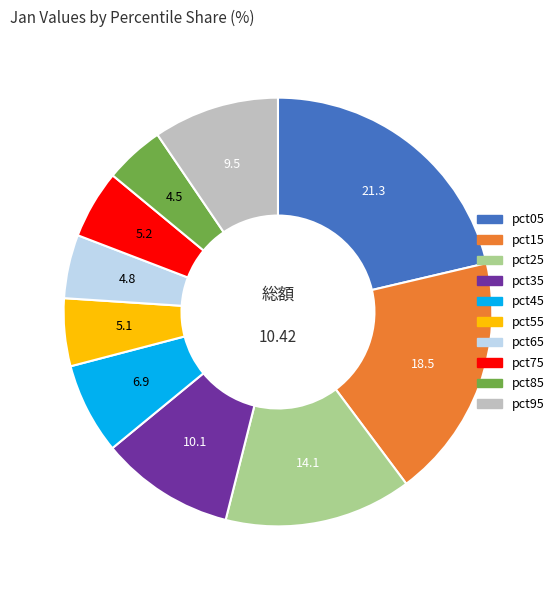

Approximately how many times larger is the value at pct15 compared to pct25?

1.3